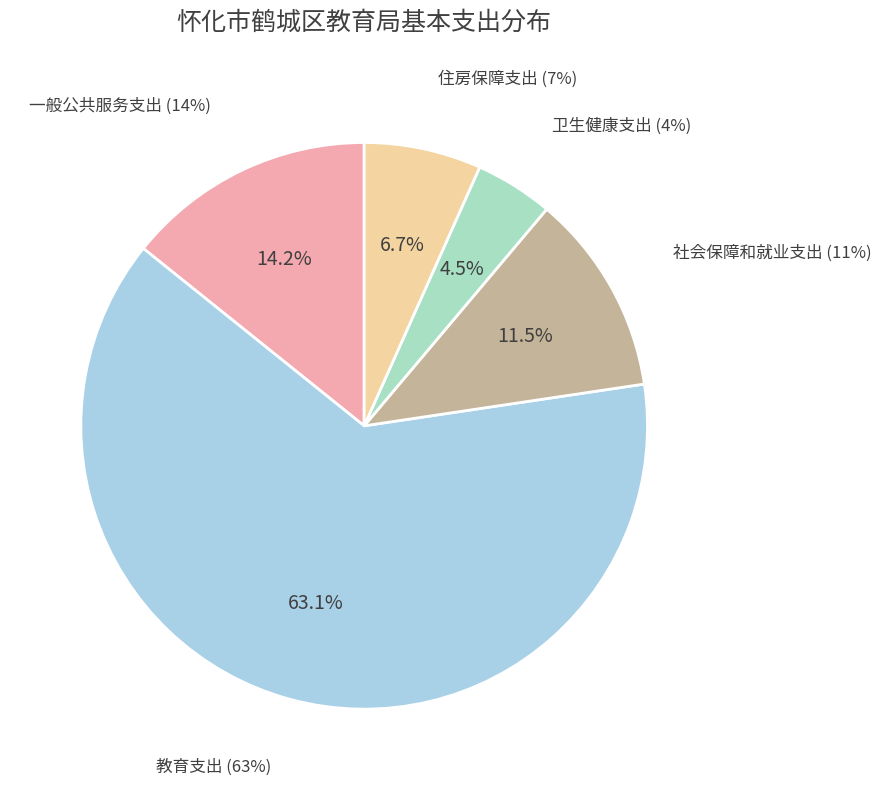

How many segments does this pie chart have?

5